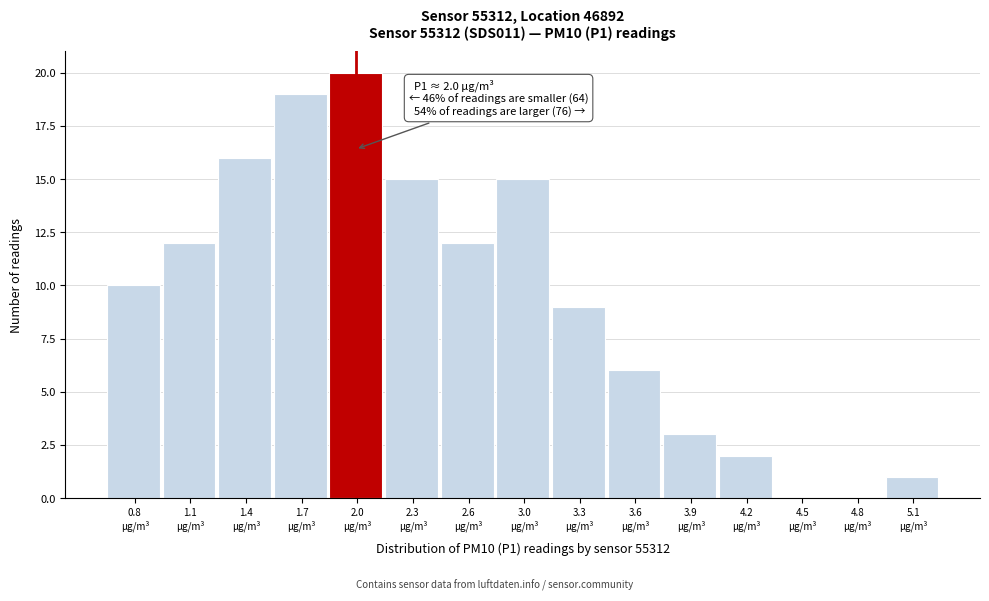

Which range on the x-axis has the tallest bar?

1.85 to 2.15